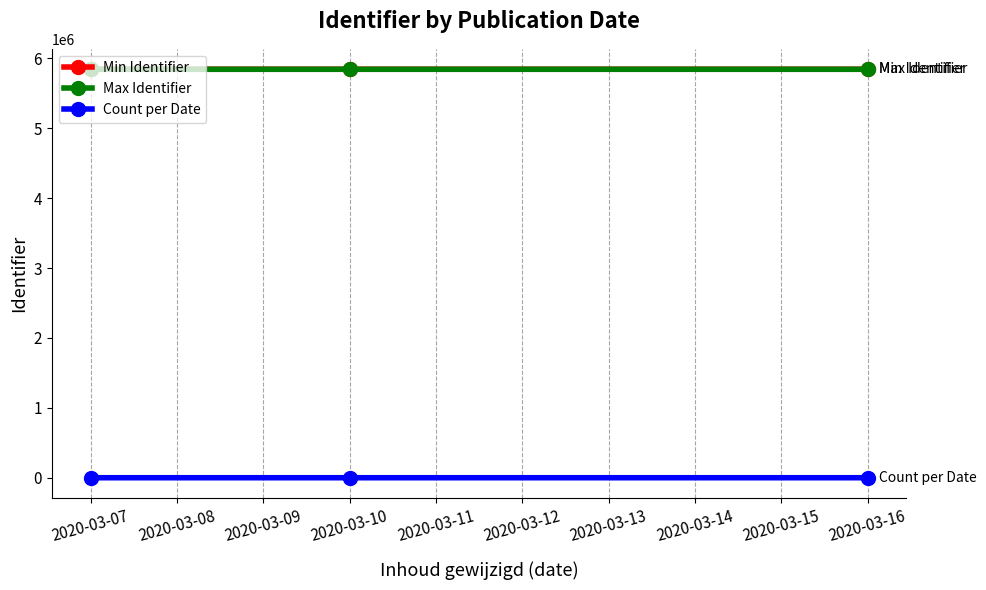

True or false: Count per Date has a value of 12 at 2020-03-07.

True